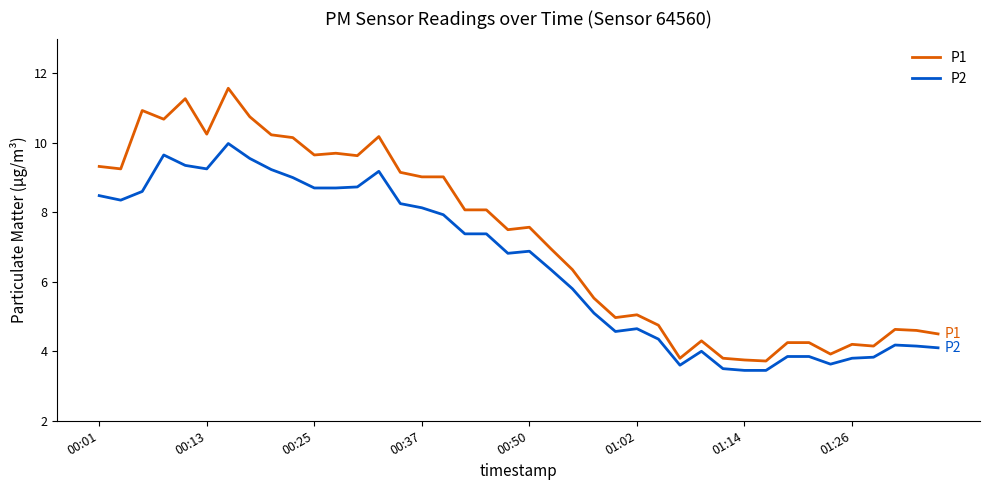

What is the difference between the maximum and minimum values in the P2 series?

6.5